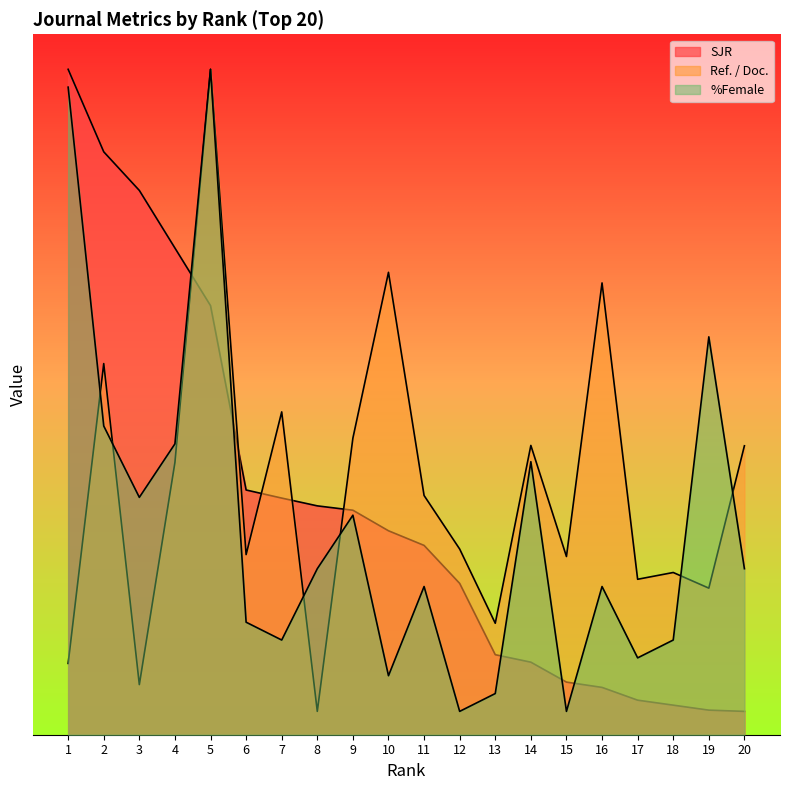

At how many categories does at least one series exceed 8?

20